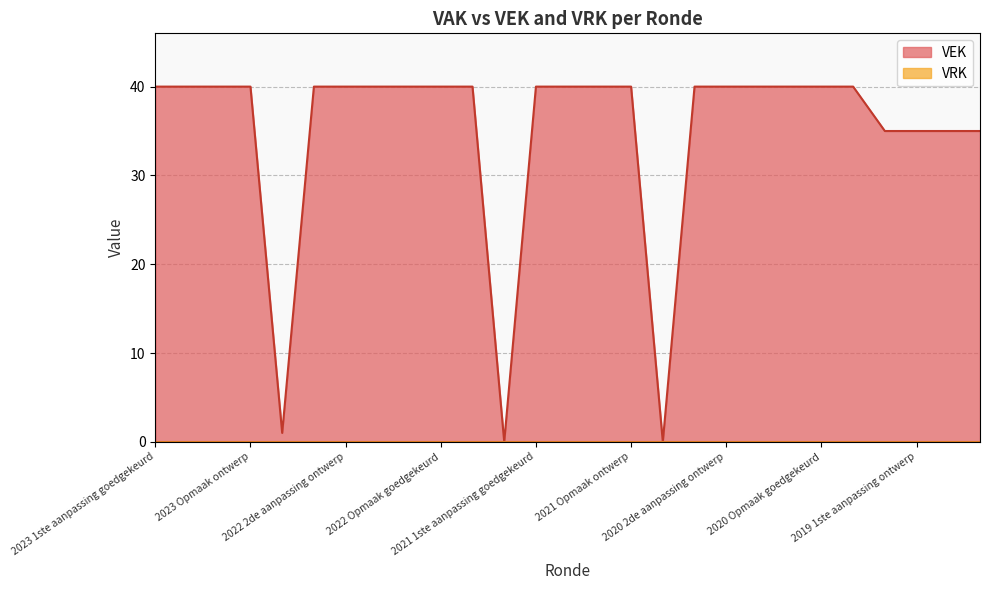

What is the difference between the second highest and minimum values?

40